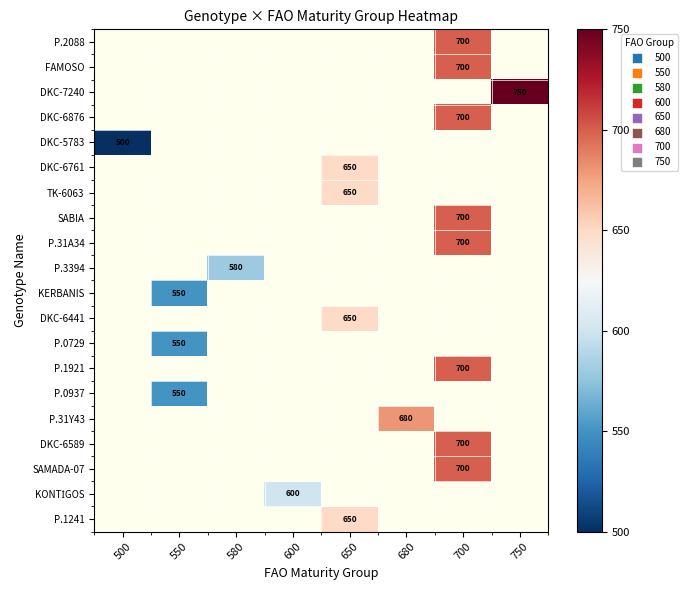

Read the P.2088 value at 700.

700.0